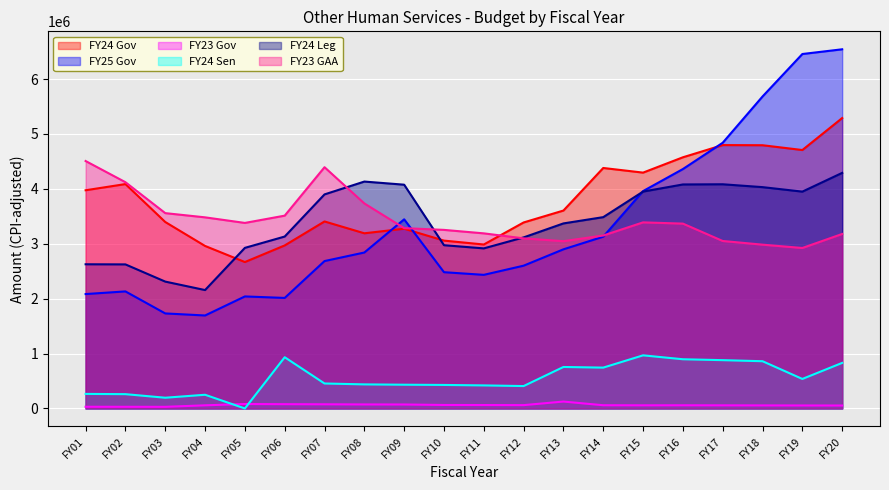

The FY23 Gov series shows 63518 at FY10. True or false?

True